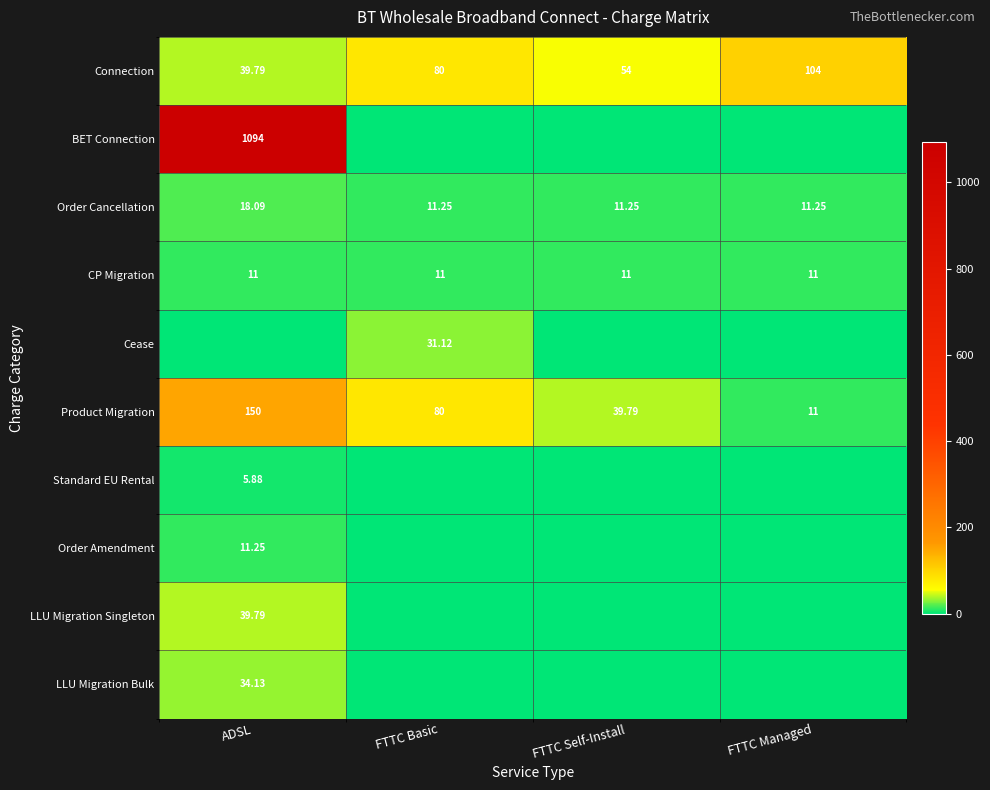

What is the sum of all Product Migration values?

280.8